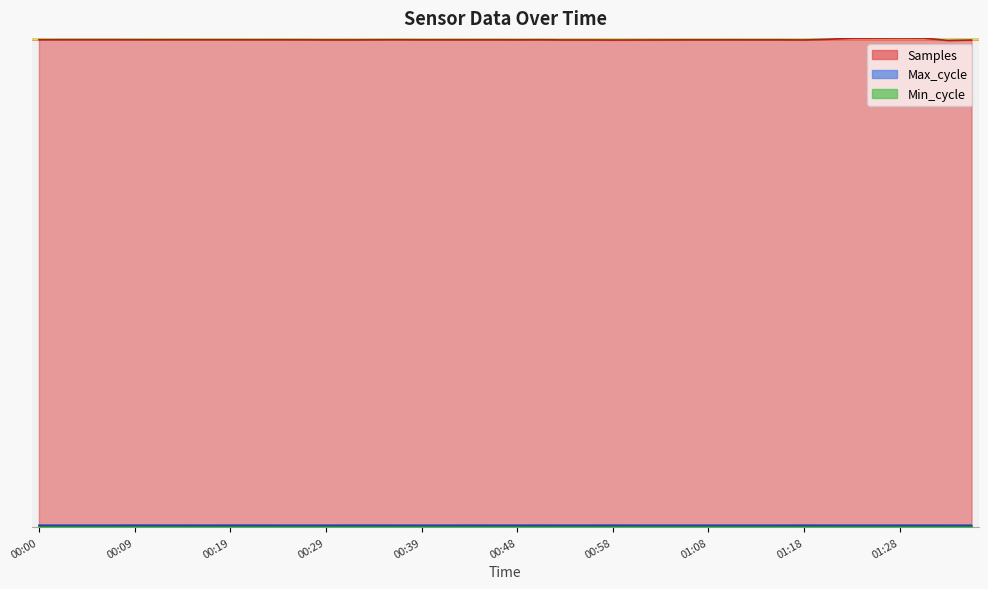

How many categories are shown in the chart?

40